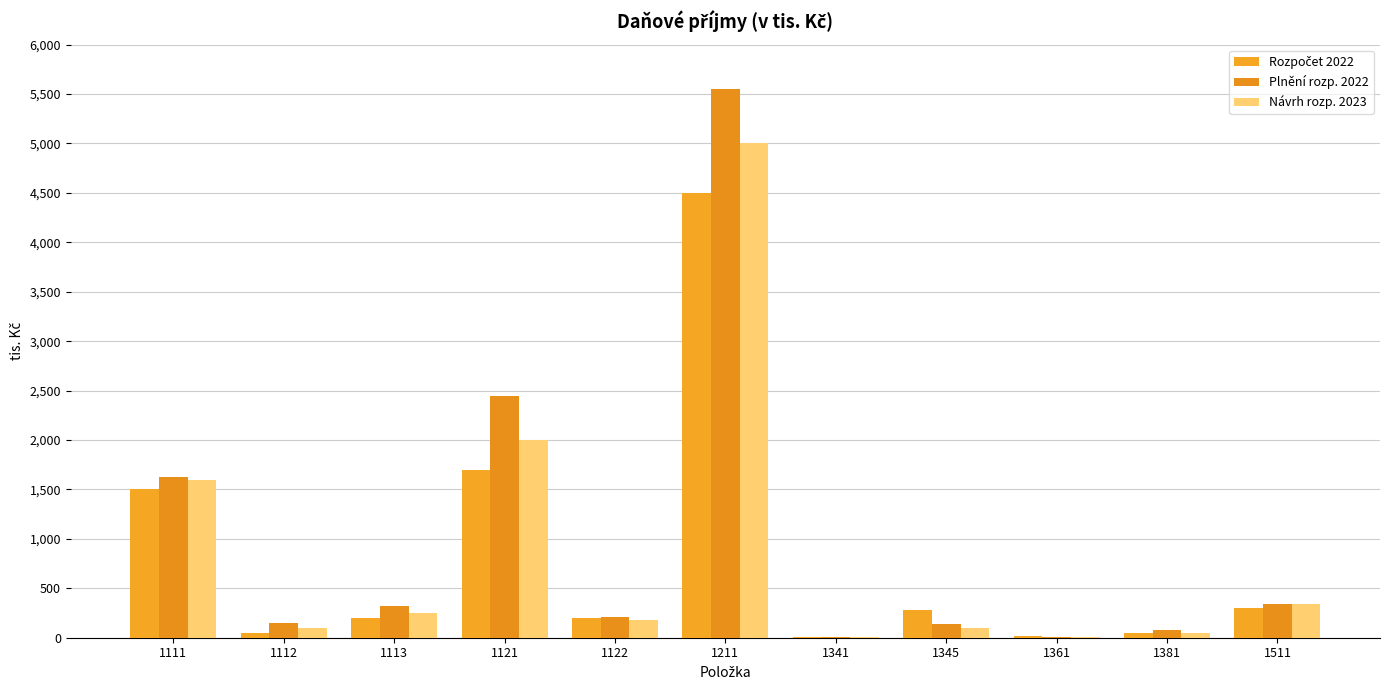

List the labels in order of Návrh rozp. 2023 value, largest first.

1211, 1121, 1111, 1511, 1113, 1122, 1112, 1345, 1381, 1361, 1341